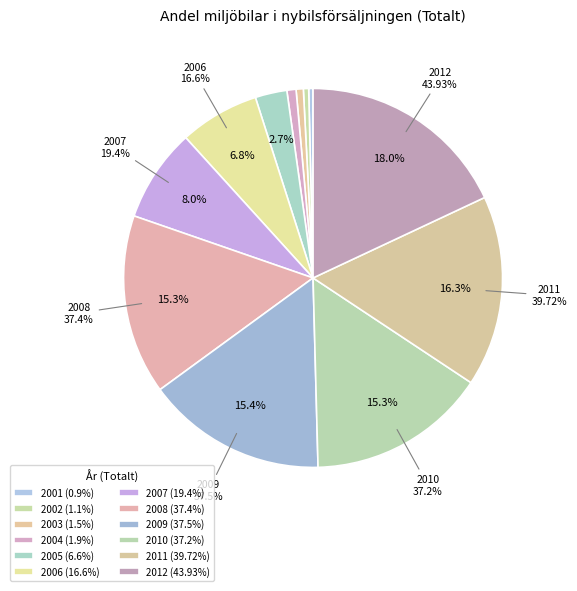

What is the largest slice in the pie chart?

2012